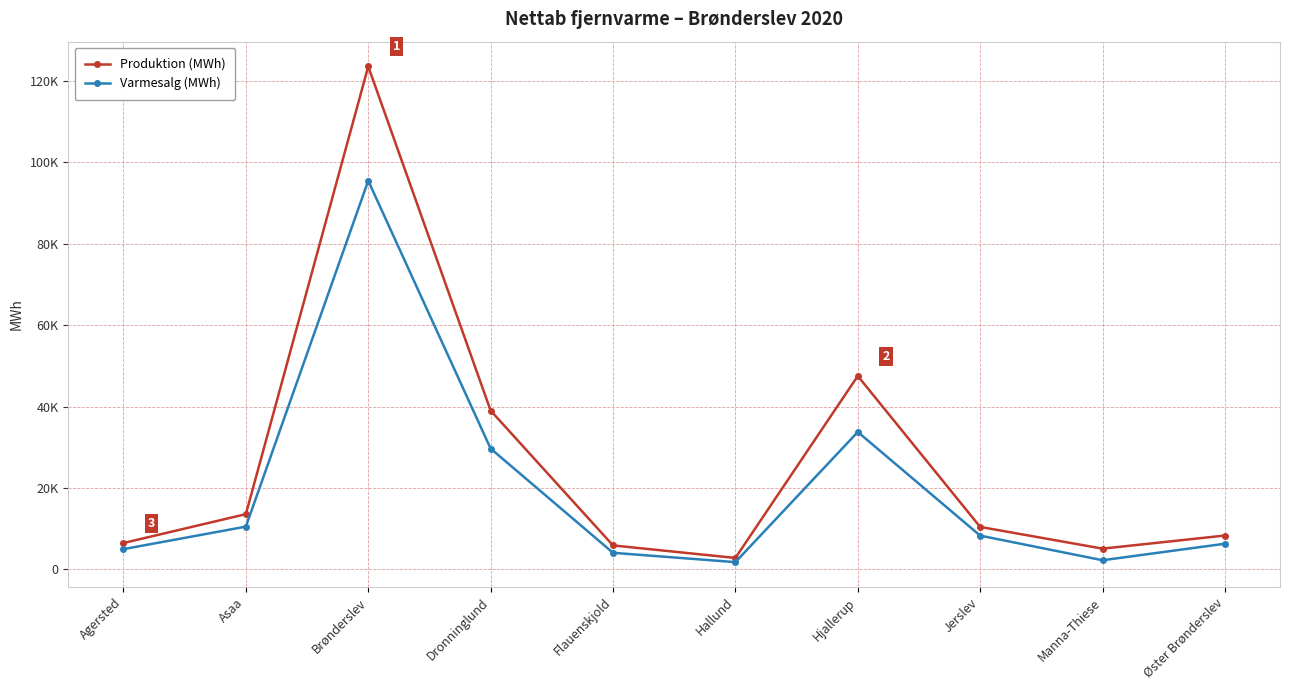

Where is the first local maximum for Produktion (MWh)?

Brønderslev